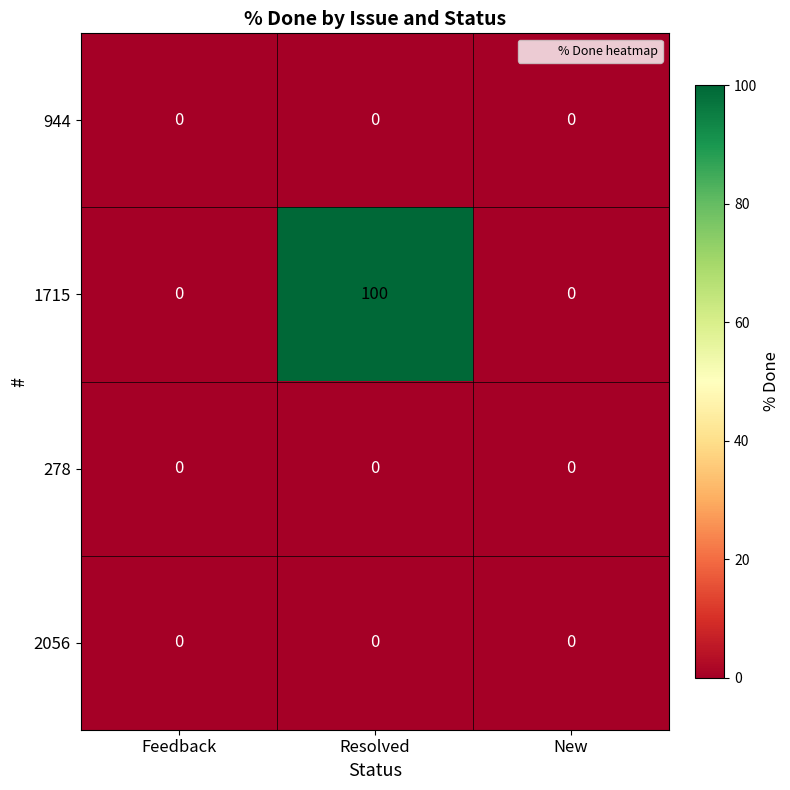

The value of 1715 at Feedback is -55. True or false?

False